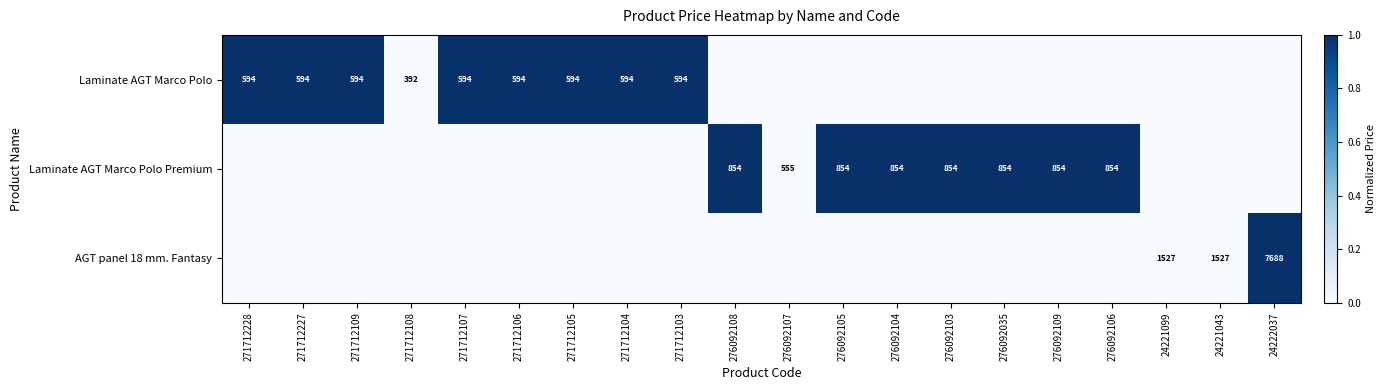

The value of Laminate AGT Marco Polo Premium at 276092035 is 576. True or false?

False